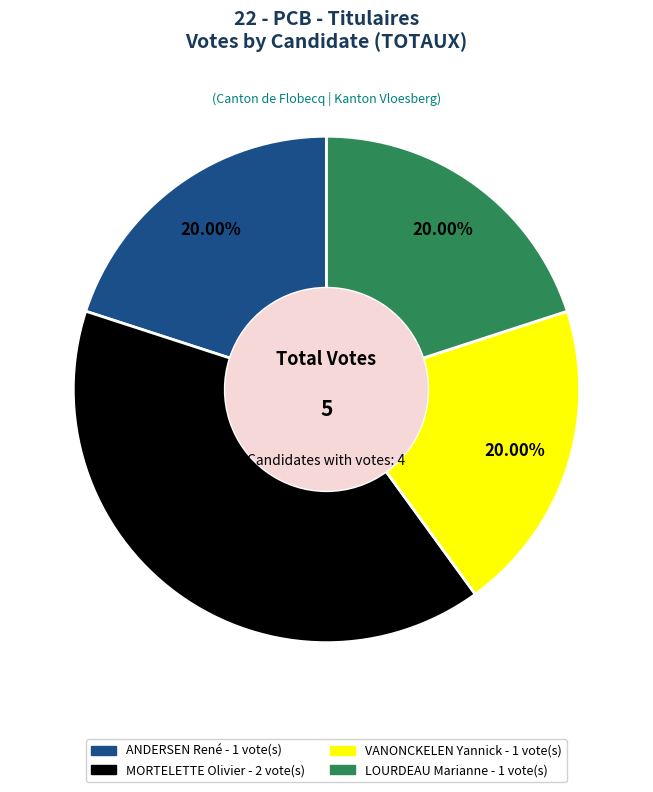

Approximately how many times larger is the value at LOURDEAU Marianne compared to VANONCKELEN Yannick?

1.0